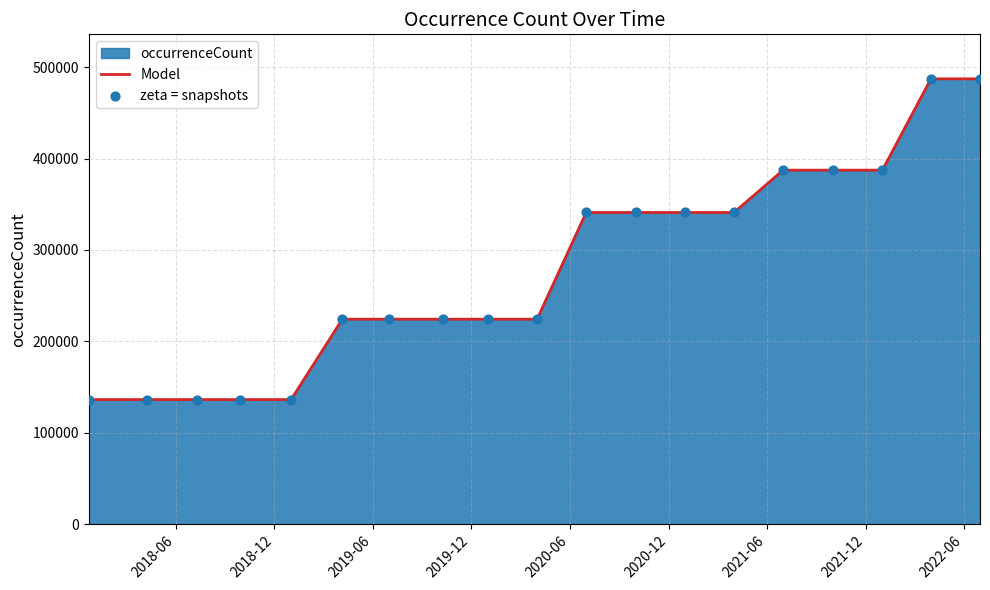

What is the difference between the maximum and minimum values?

350867